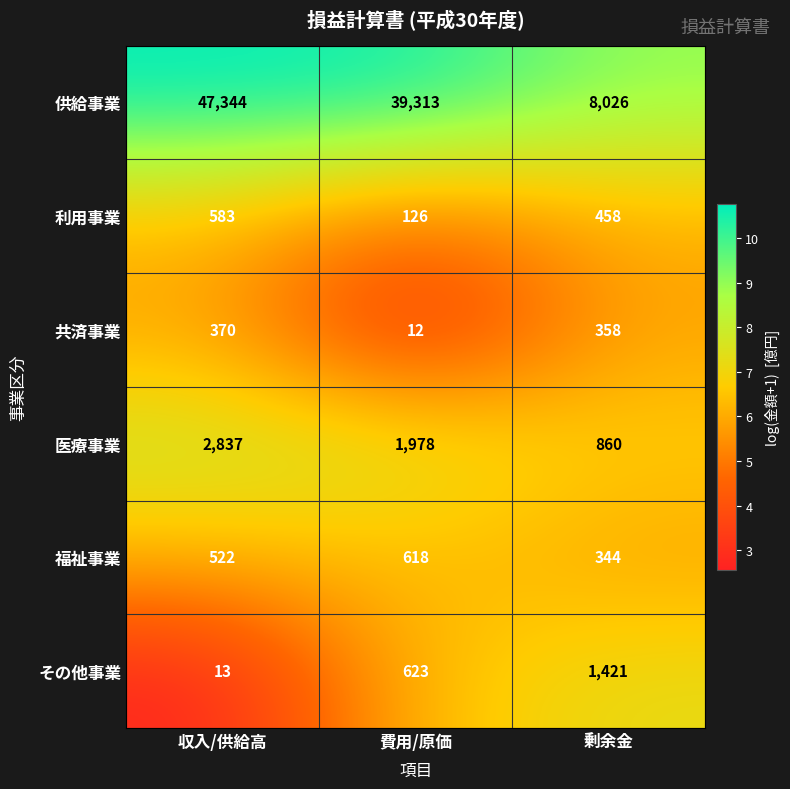

What is the sum of the 利用事業 values at 剰余金 and 収入/供給高?

1041